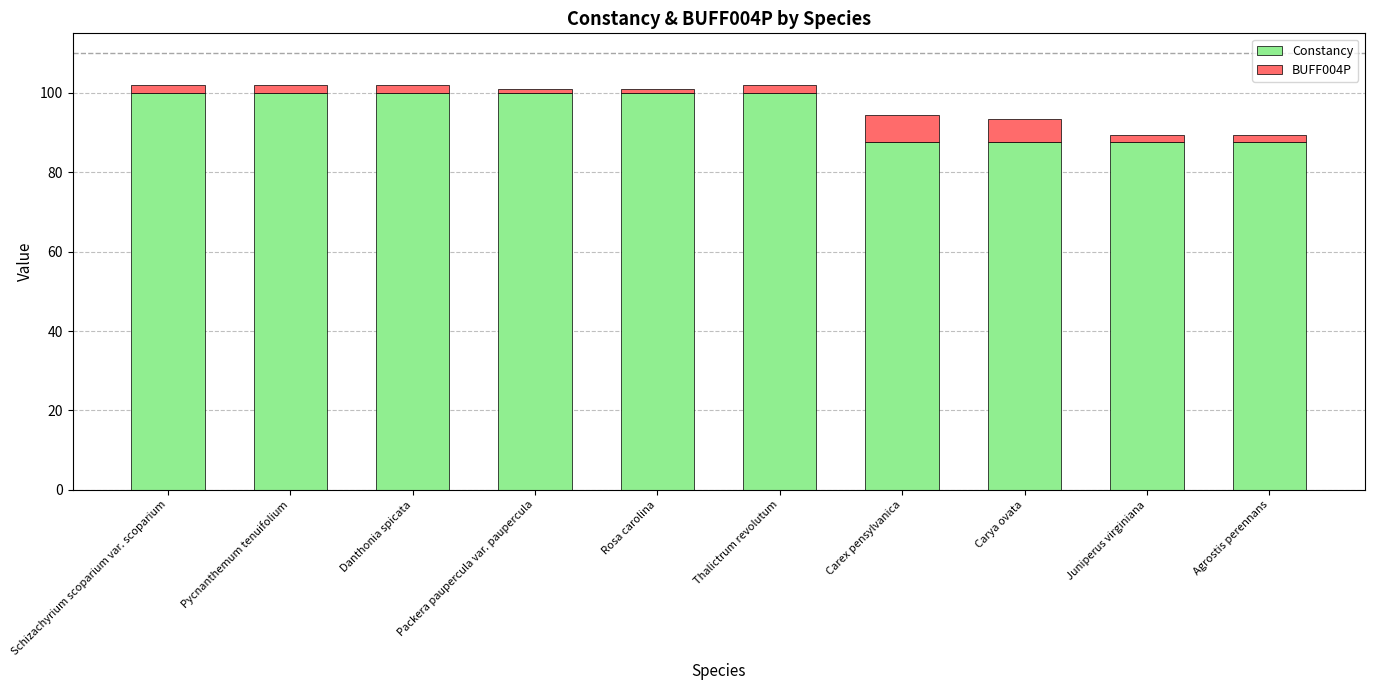

What are all the series names shown in the legend?

Constancy, BUFF004P